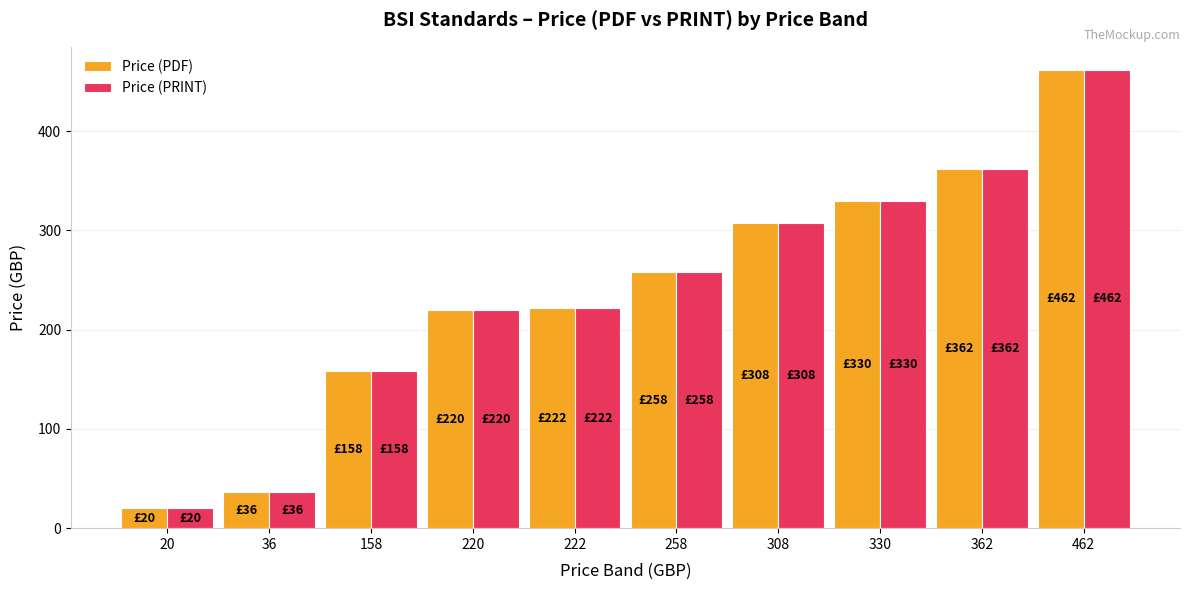

Which category has the highest value in the Price (PDF) series?

462